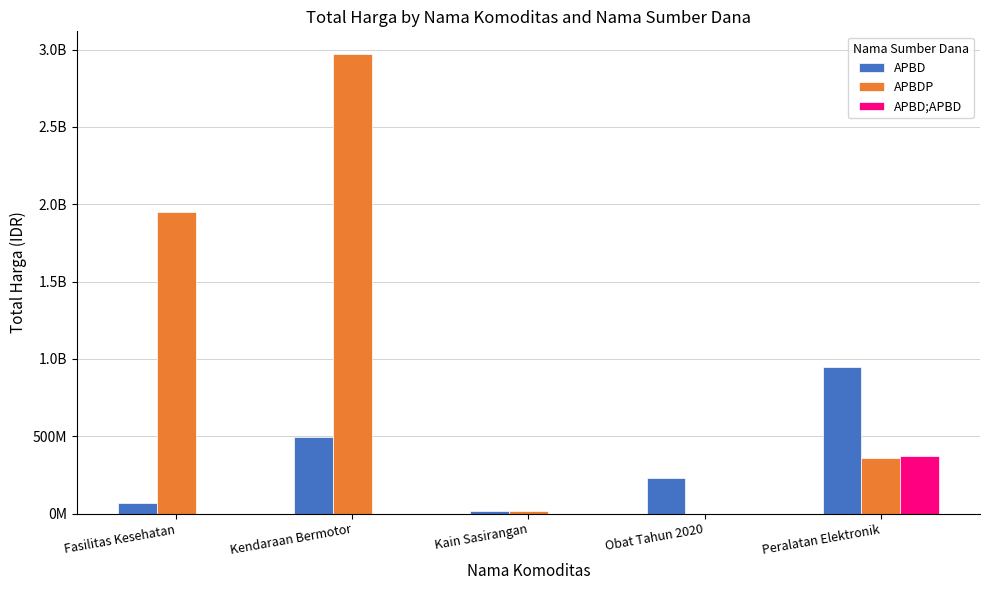

Are the bars grouped side by side (vs. stacked)?

Yes